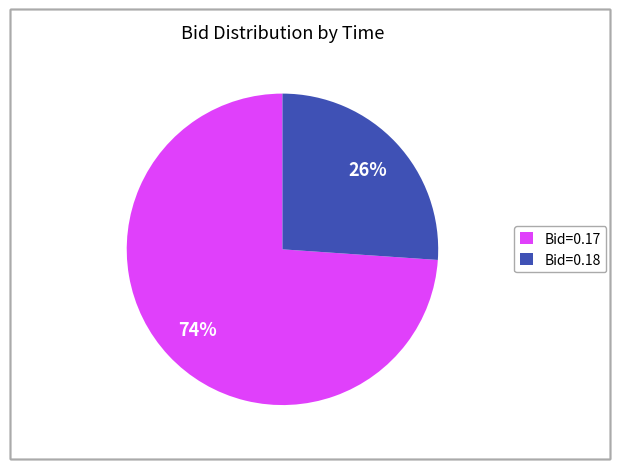

What is the majority slice?

Bid=0.17